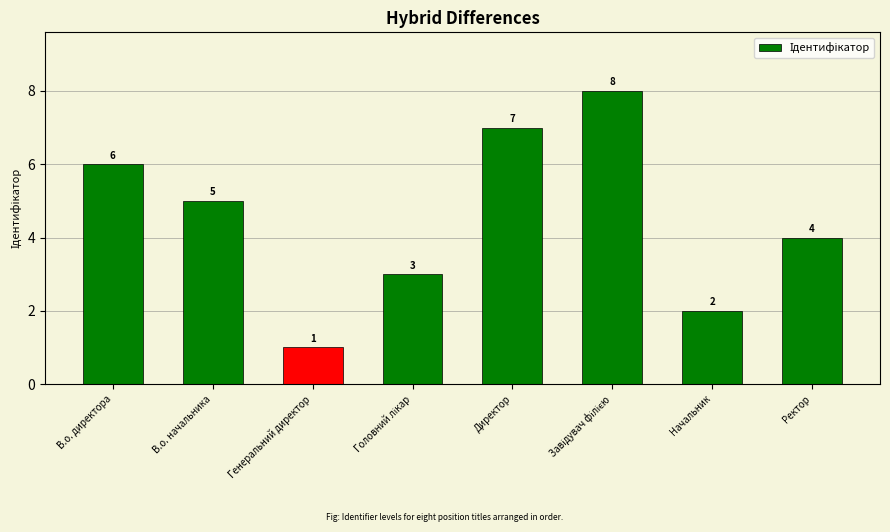

The chart shows a value of 0 at Начальник. True or false?

False